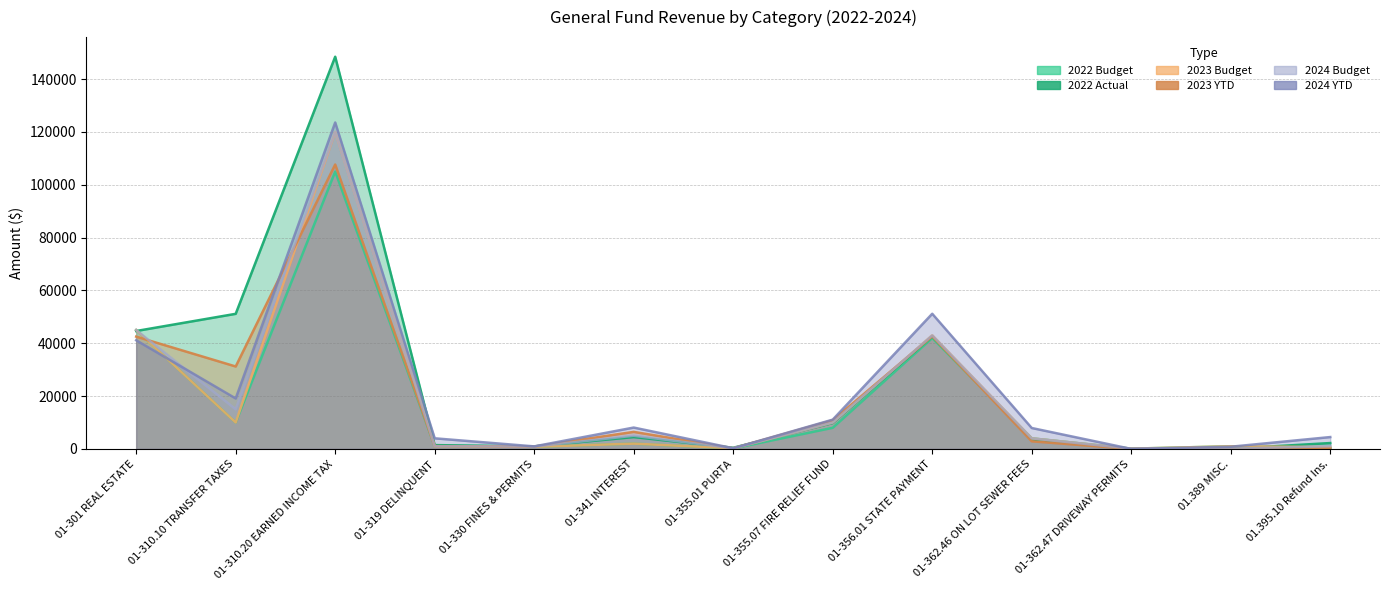

What is the difference between the highest and lowest values at 01-355.01 PURTA?

257.0